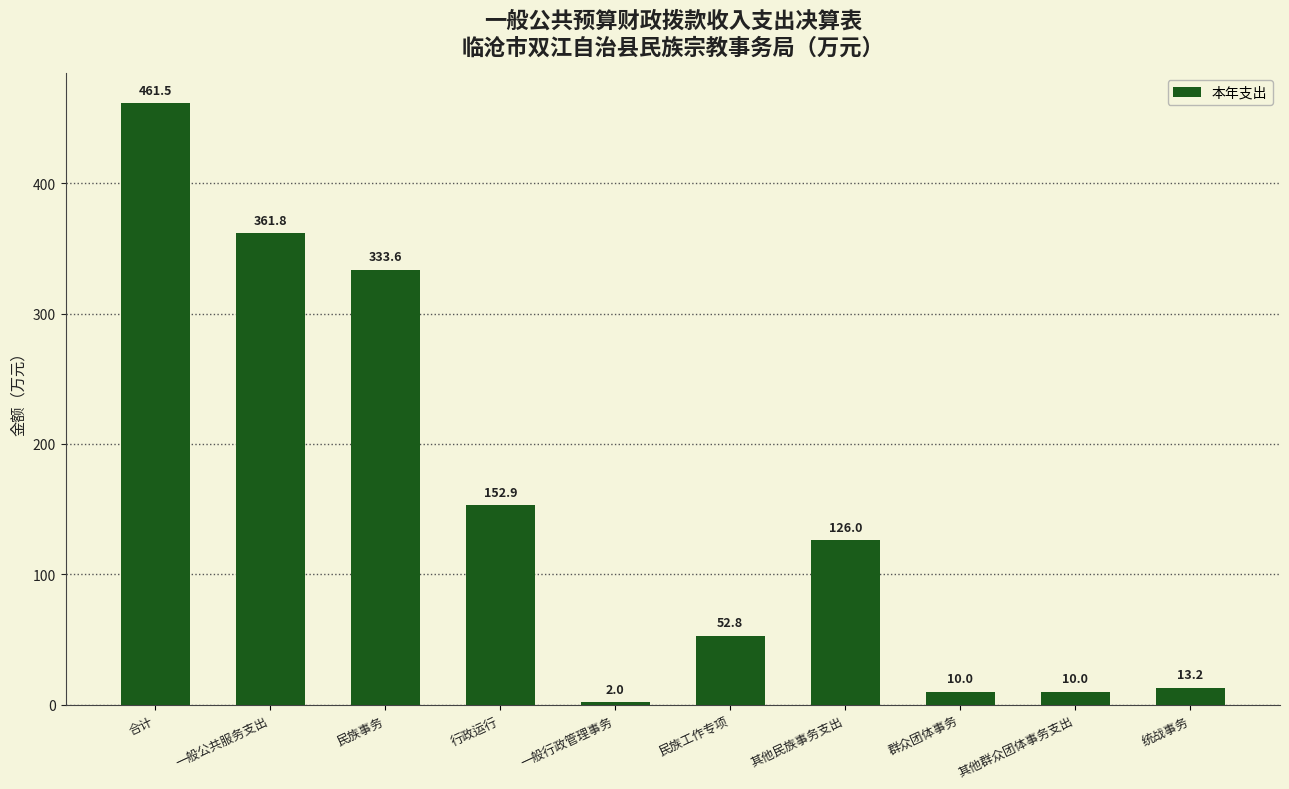

Which category has the lowest value across all series?

一般行政管理事务